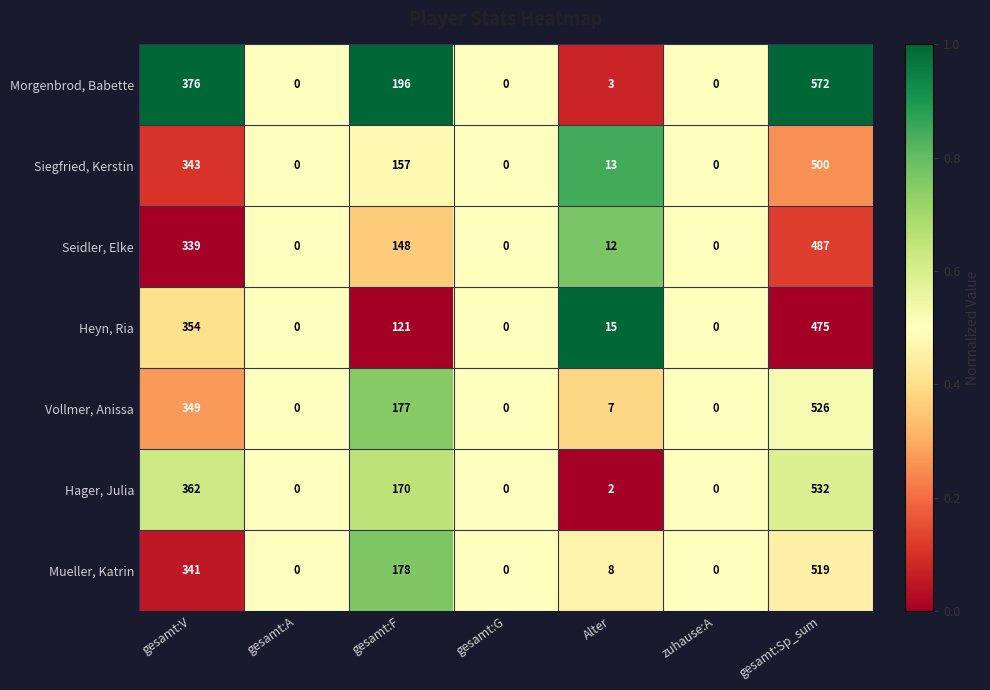

What value does the Heyn, Ria series have at gesamt:V, to the nearest 10?

350